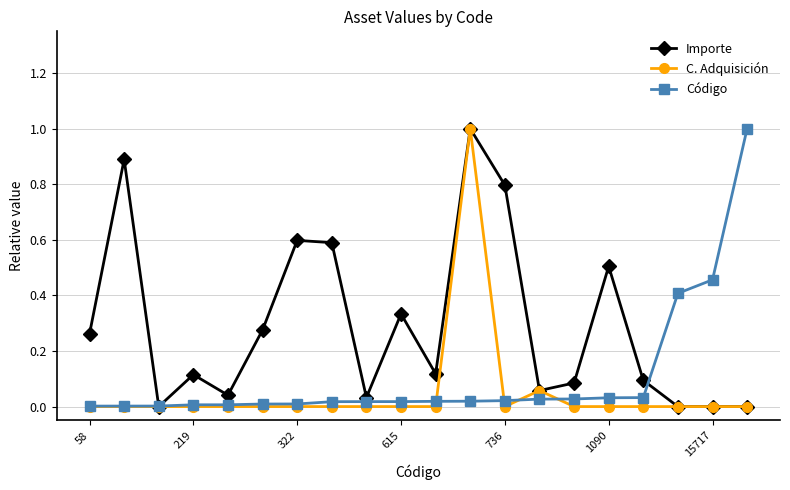

True or false: Importe has more than 0 points higher than both neighbors.

True